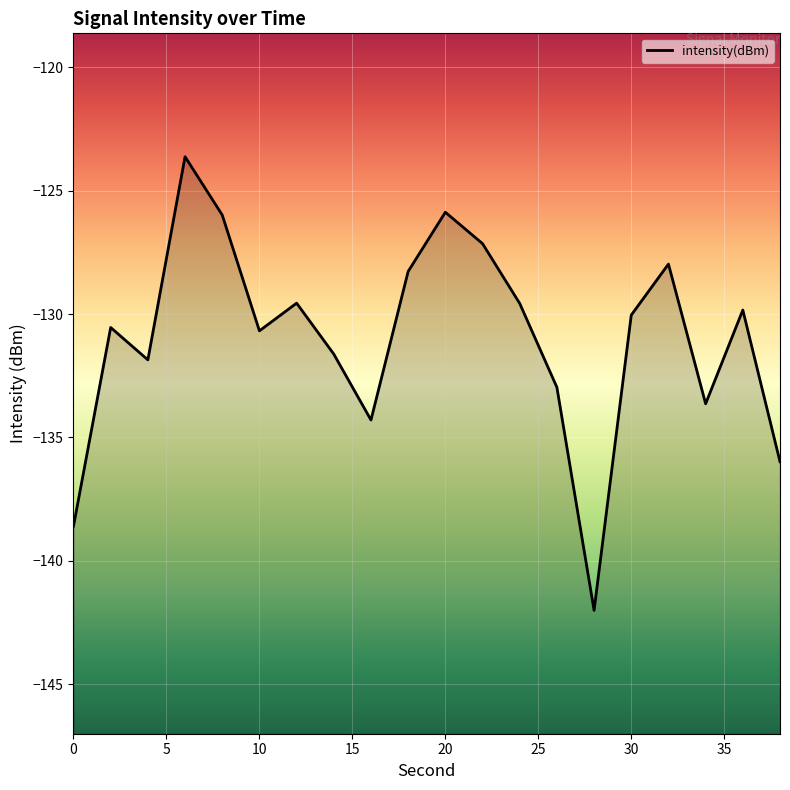

Count the number of data series in this chart.

1